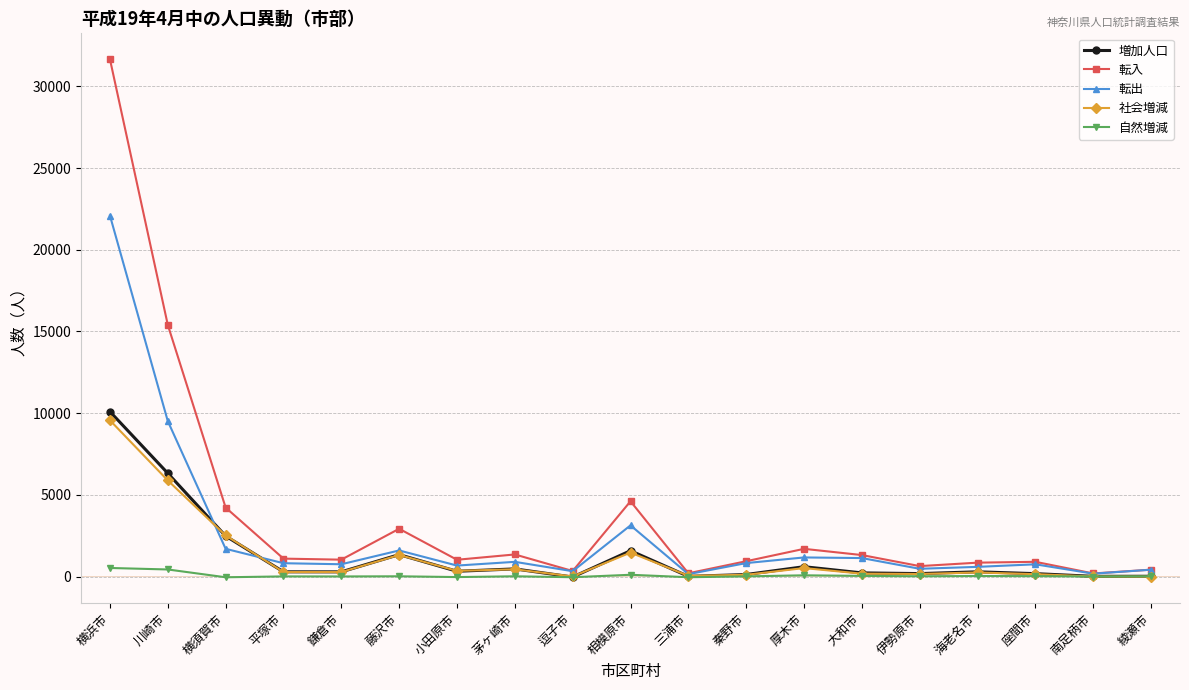

True or false: 転入 has a value of 4228 at 横須賀市.

True